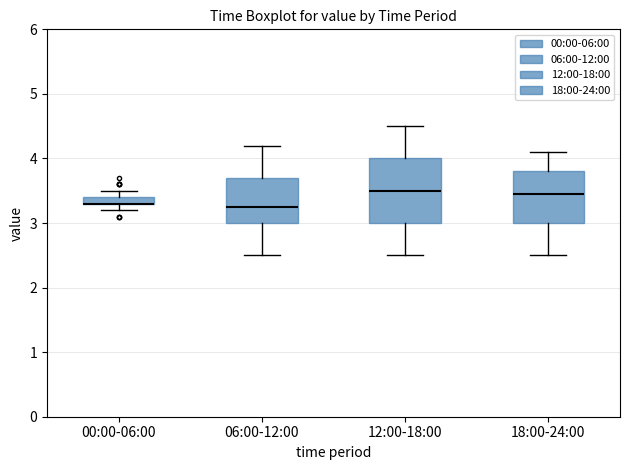

Where is the upper edge of the box for 18:00-24:00 on the y-axis? The values are not printed on the chart, so give them approximately, as read against the axis.

3.8